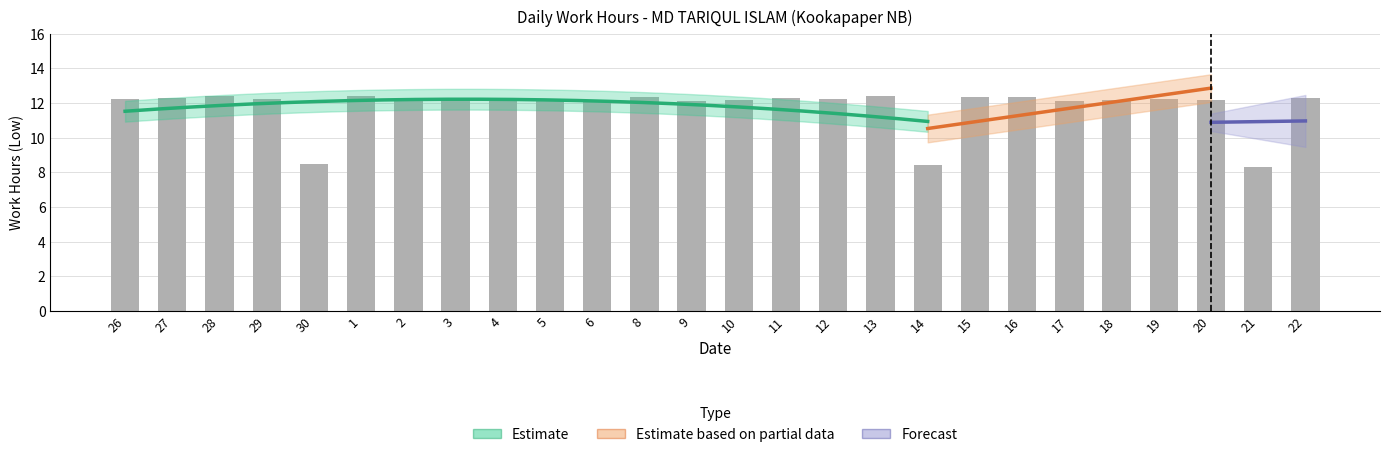

How many data points are above 12?

23